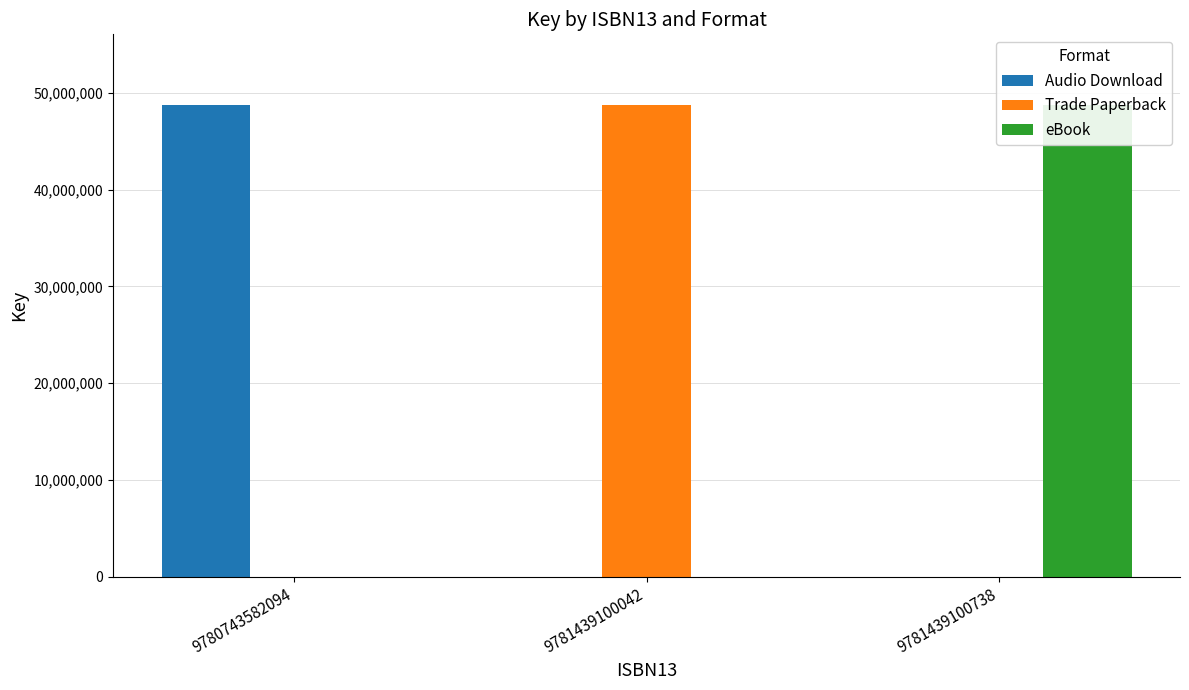

What is the sum of the Audio Download values at 9780743582094 and 9781439100738?

48731315